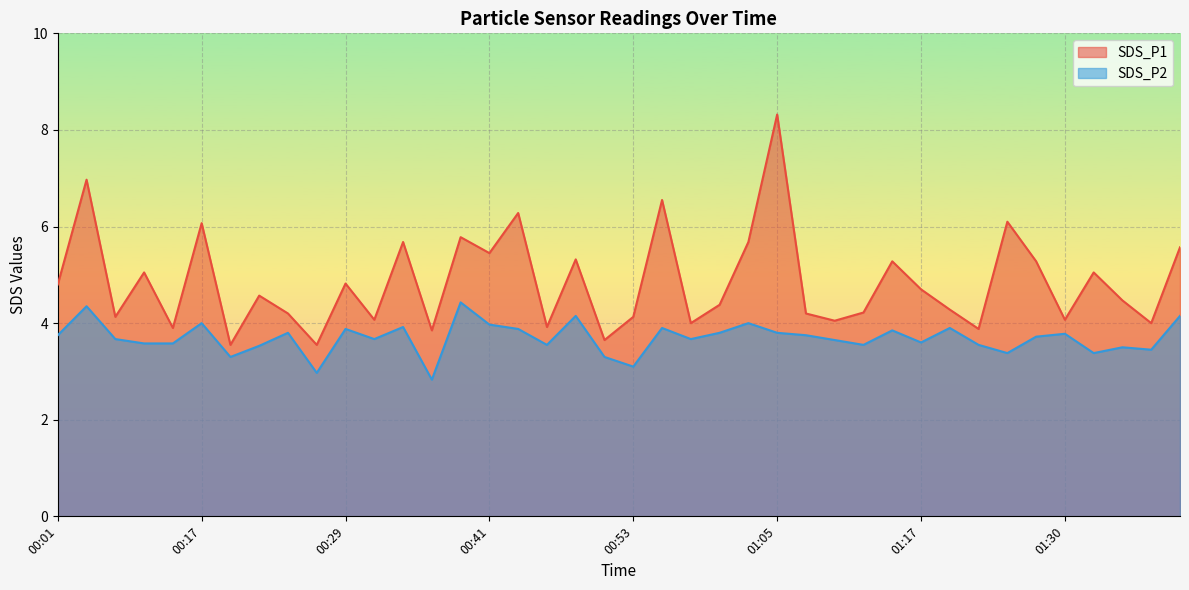

What is the spread (max minus min) of values at 00:55?

2.6